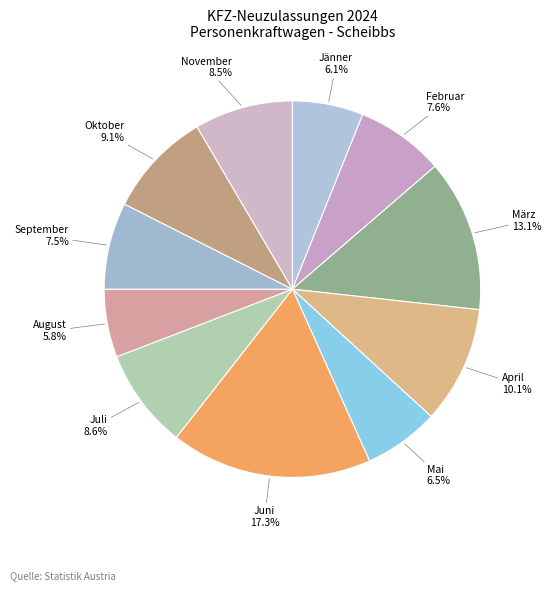

Which slice is the largest?

Juni